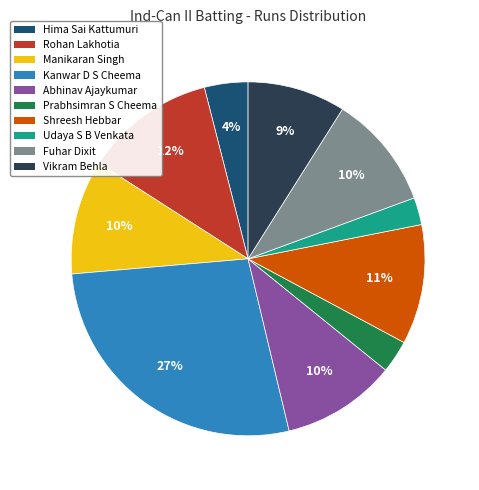

True or false: Rohan Lakhotia accounts for 7% of the total.

False